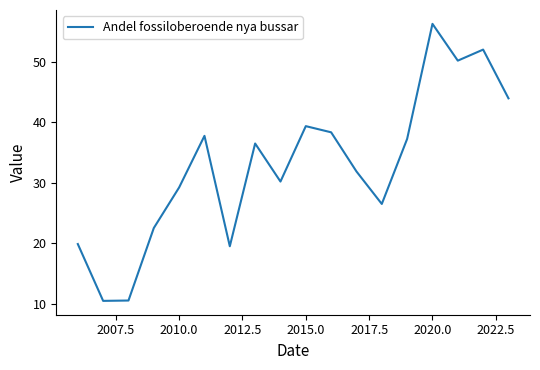

What is the smallest value displayed?

10.5